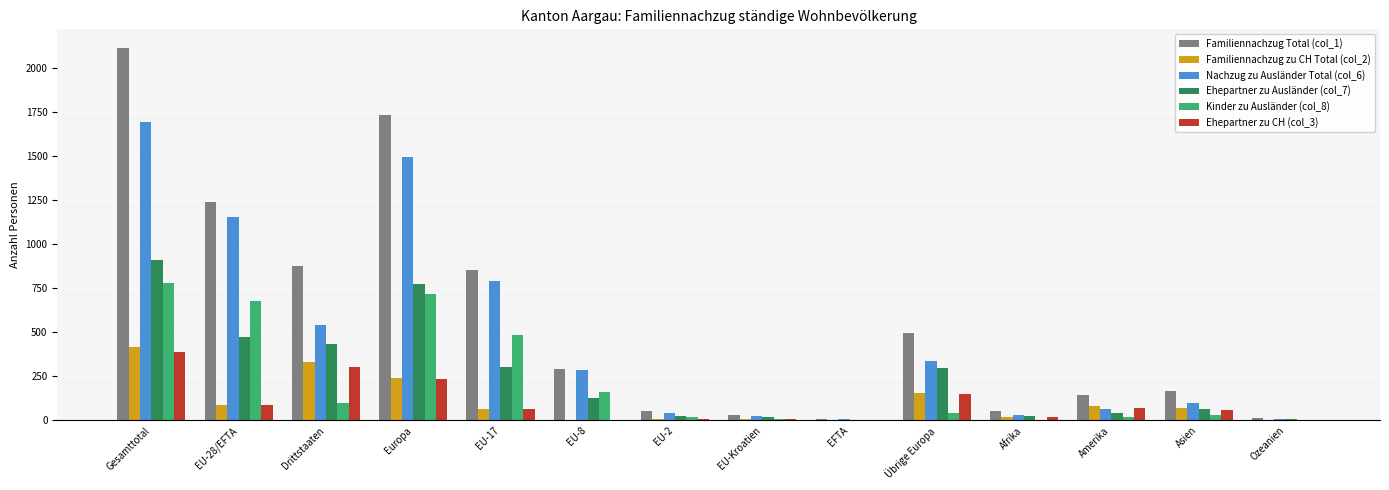

What is the maximum value shown in the chart?

2112